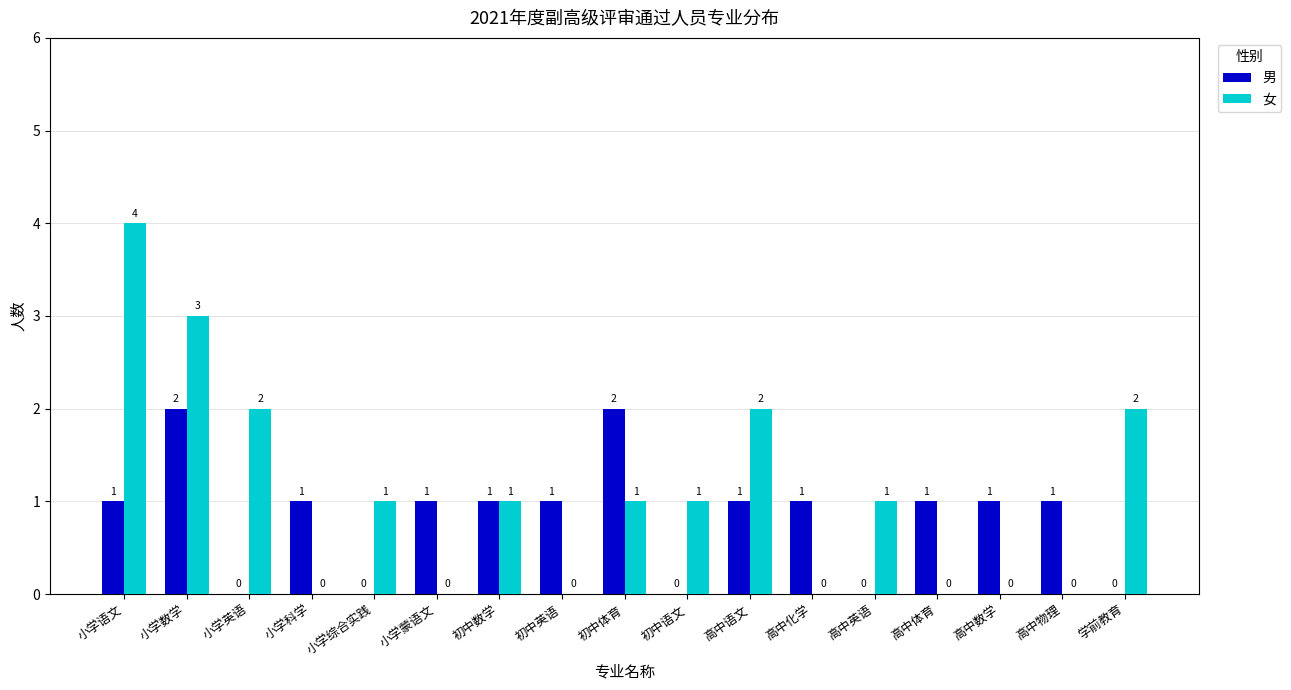

What is the sum of all 女 values?

18